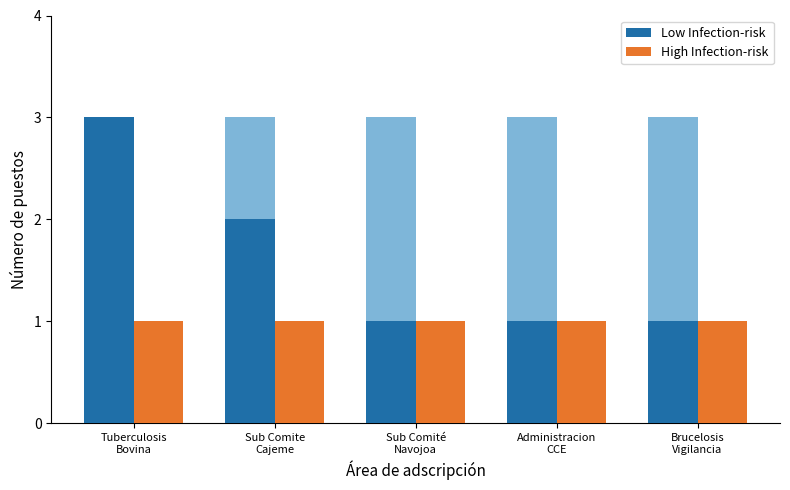

What is the average value of the Low Infection-risk series?

2